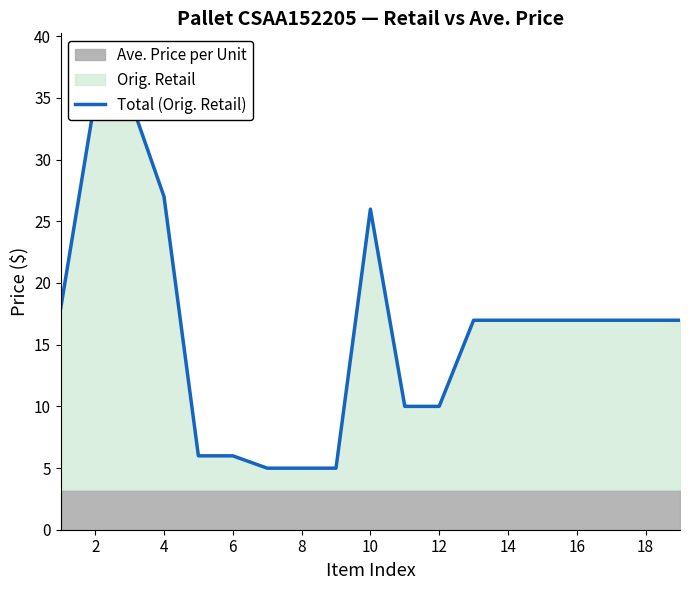

How many lines are shown in the chart?

1